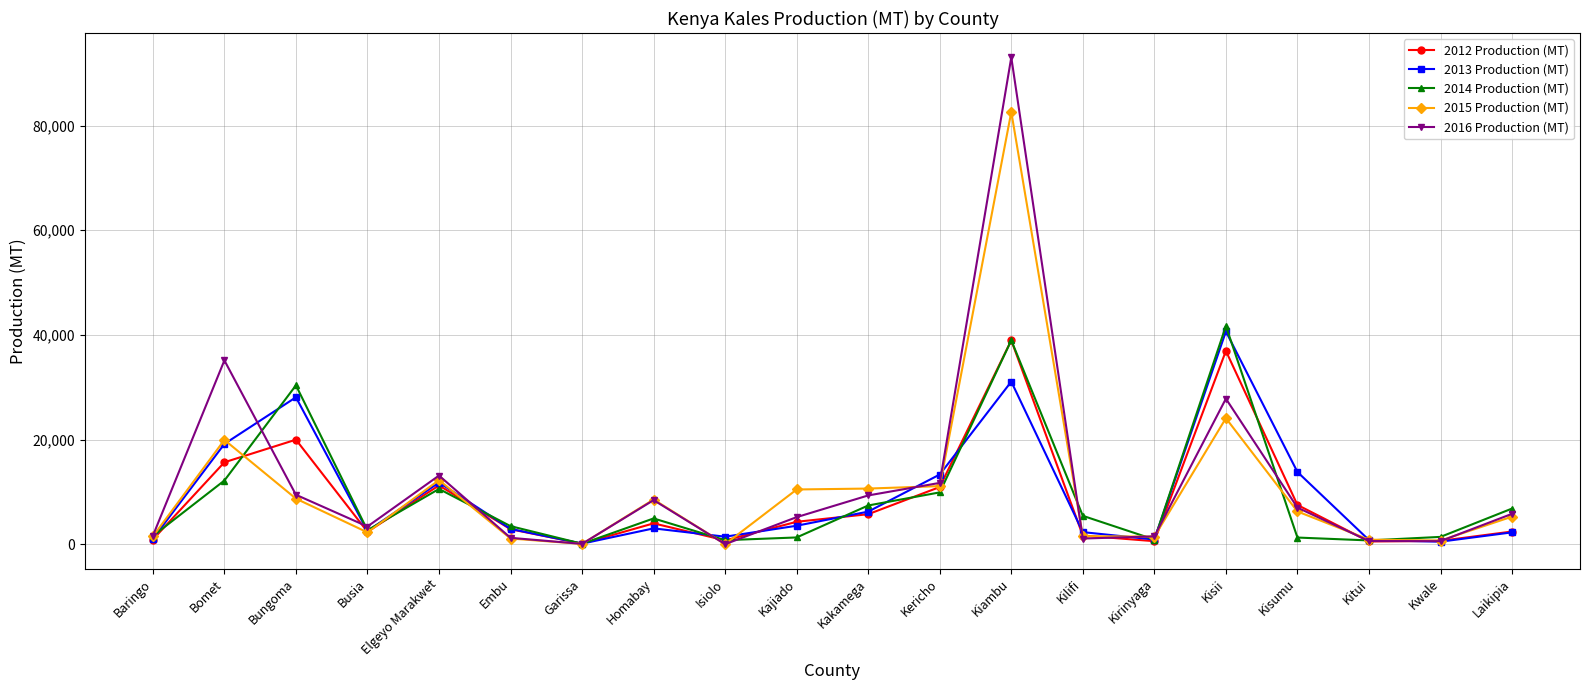

At which category does 2013 Production (MT) reach its first local valley?

Busia